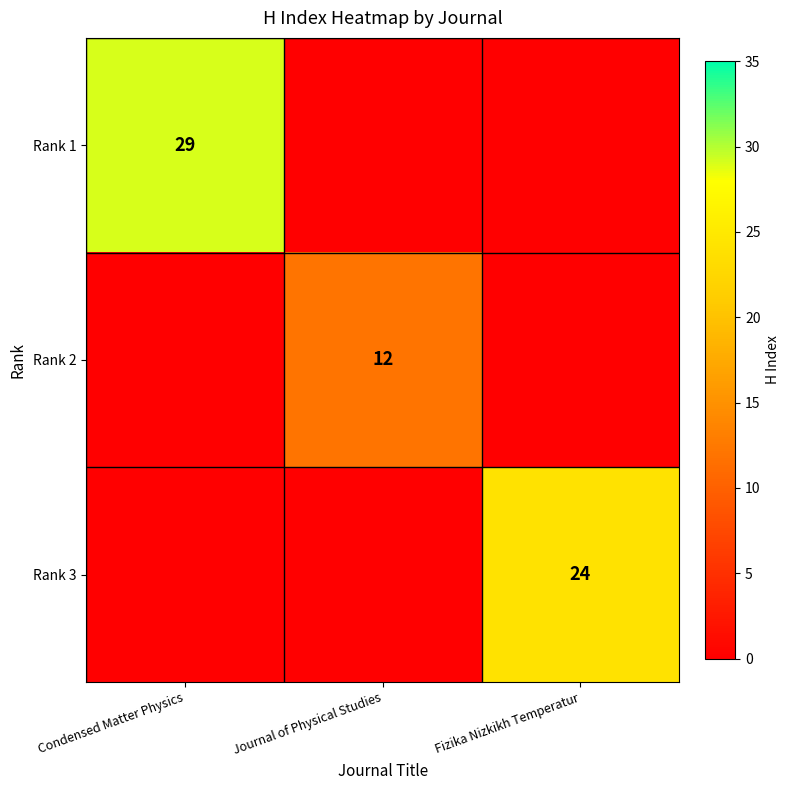

The value of Rank 1 at Condensed Matter Physics is 38. True or false?

False